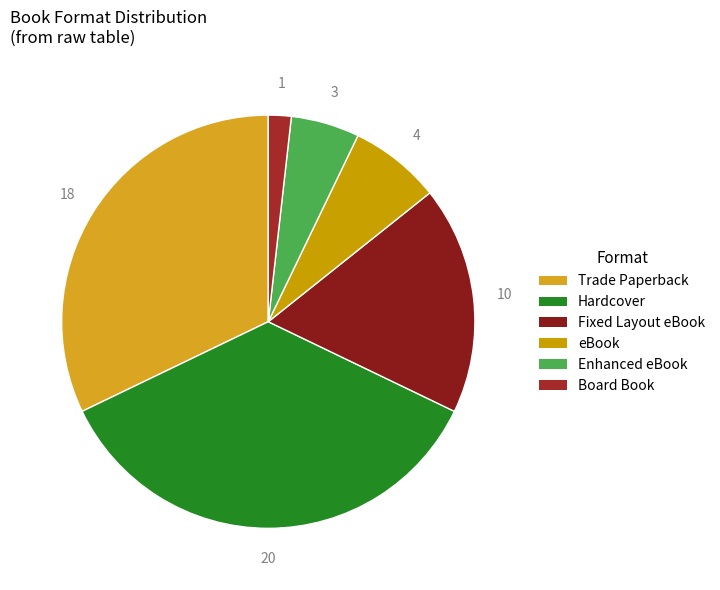

What is the change in value from Hardcover to Fixed Layout eBook?

-10